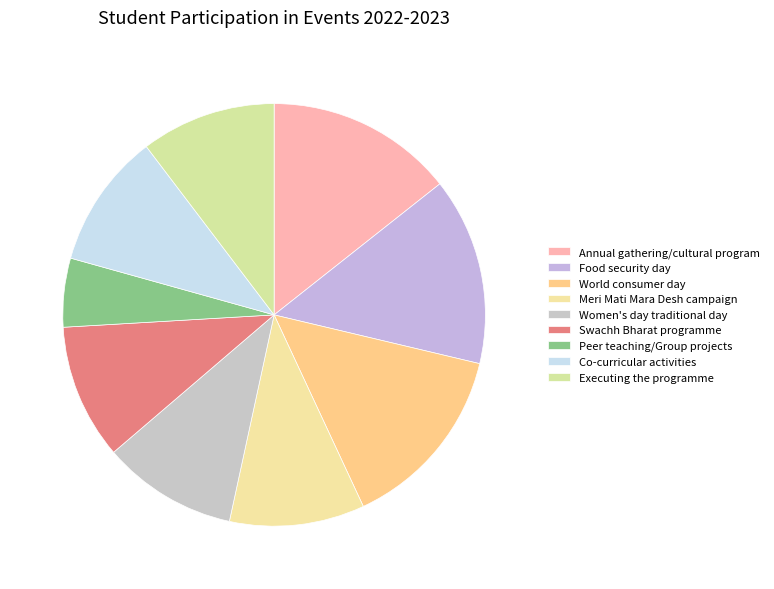

True or false: Peer teaching/Group projects accounts for 5% of the total.

True